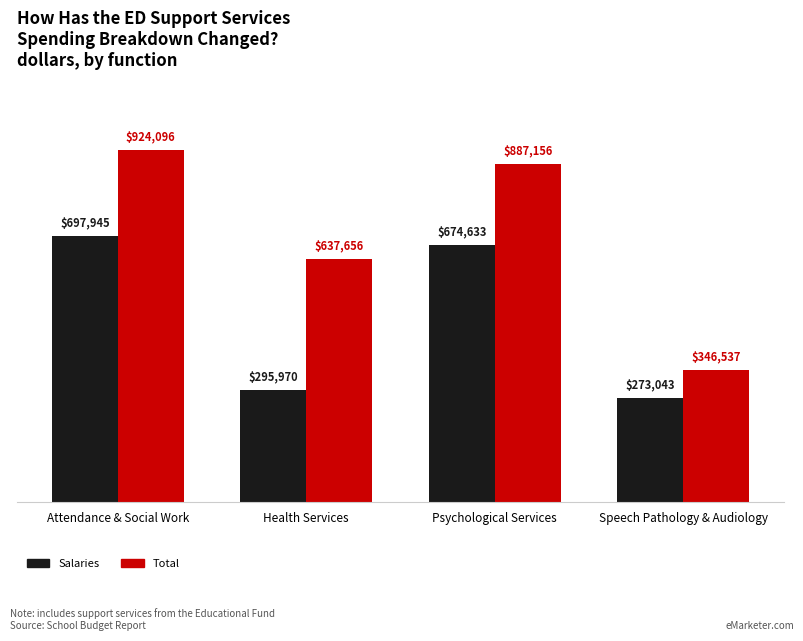

At which label does Salaries first exceed 674633?

Attendance & Social Work